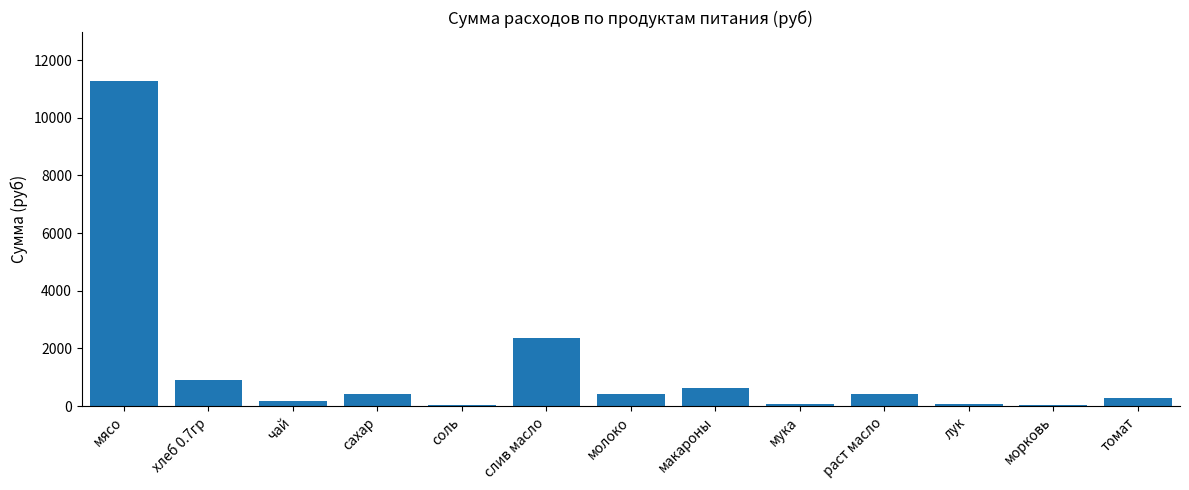

What is the difference between the values at чай and раст масло?

232.7